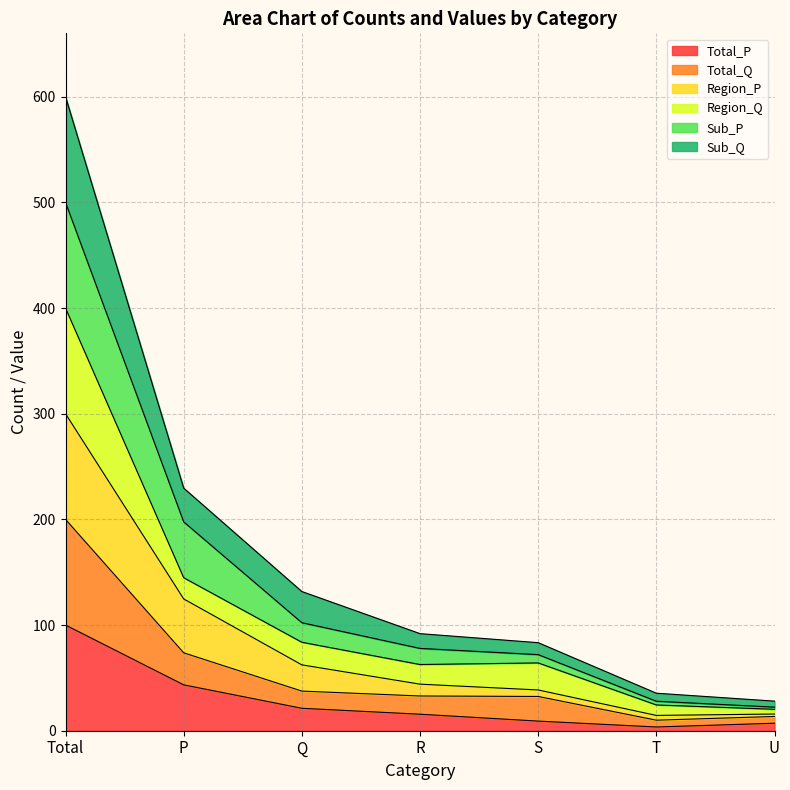

At which label does Total_P reach its peak?

Total